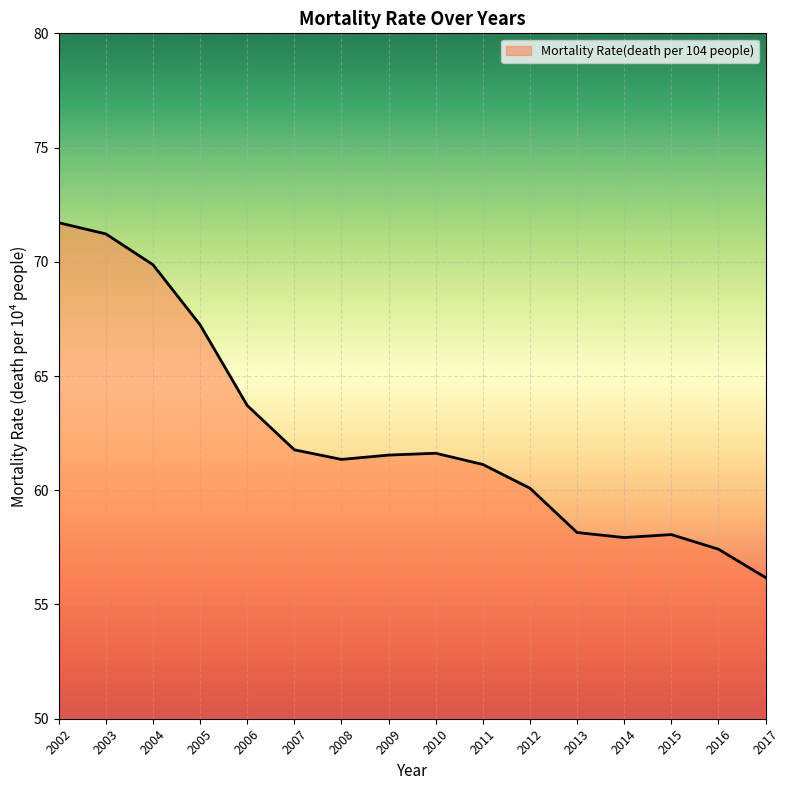

Which has a higher value, 2010 or 2006?

2006